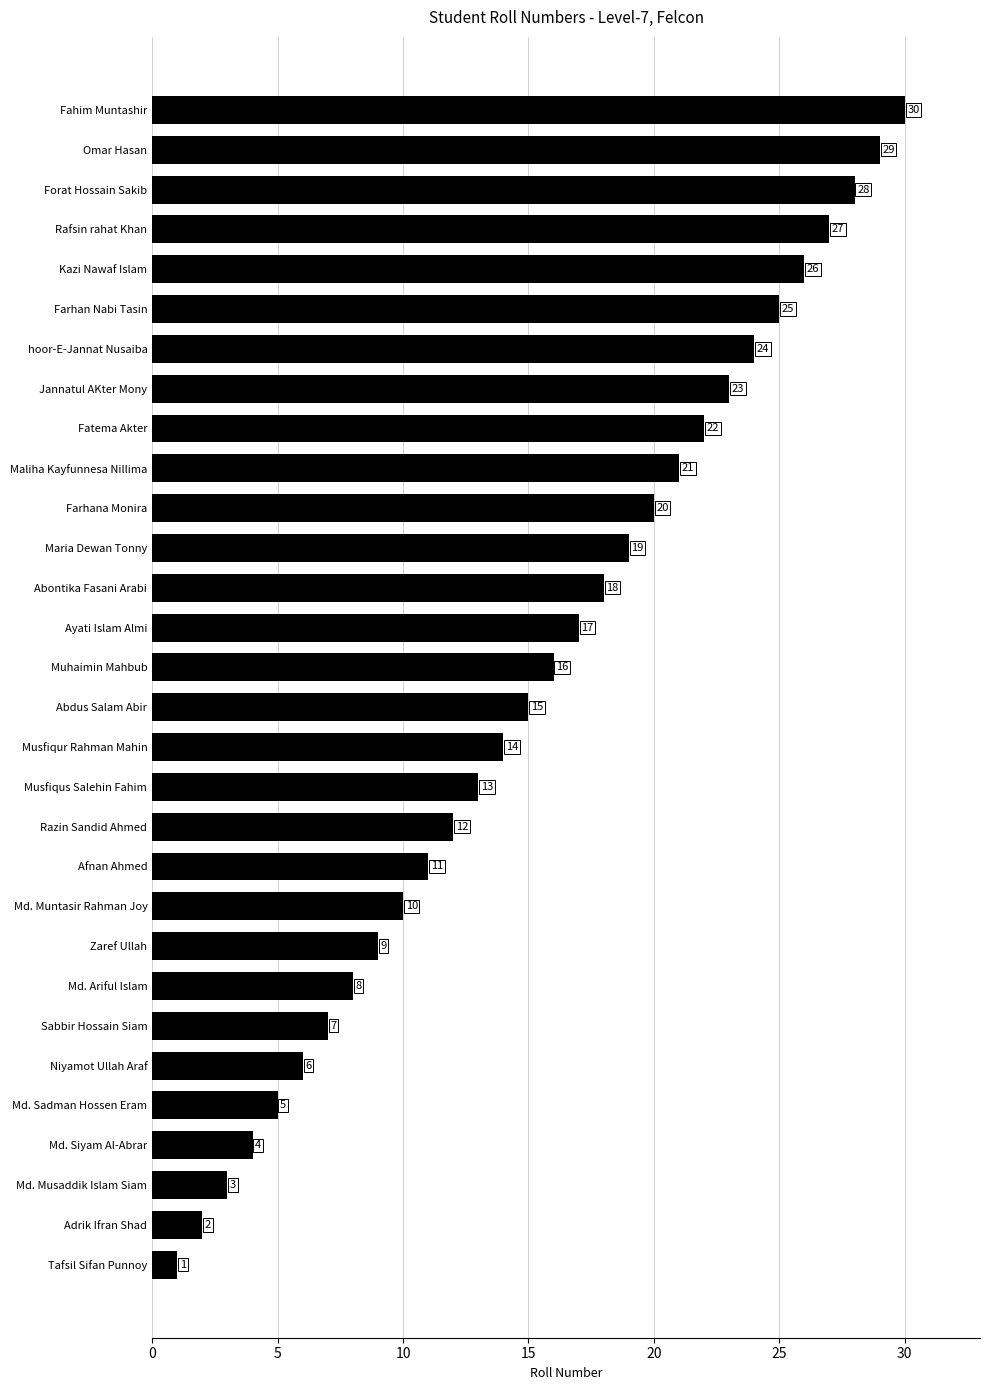

True or false: the data shows 0 at Tafsil Sifan Punnoy.

False